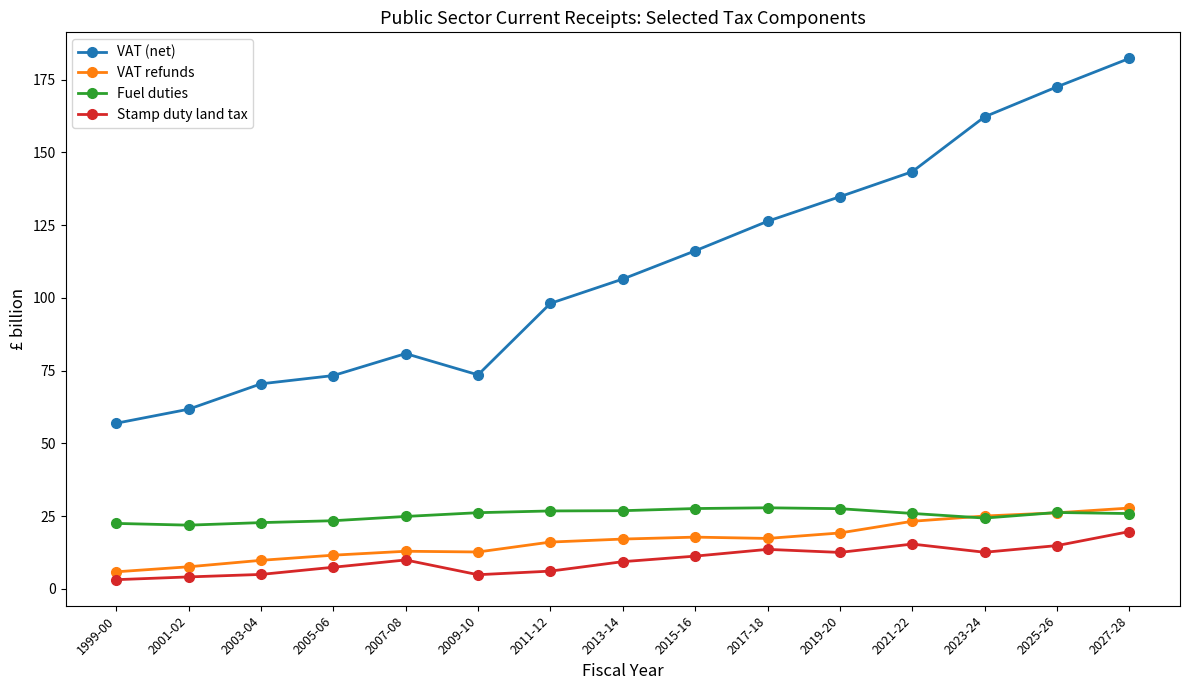

What is the maximum value for Stamp duty land tax?

19.7